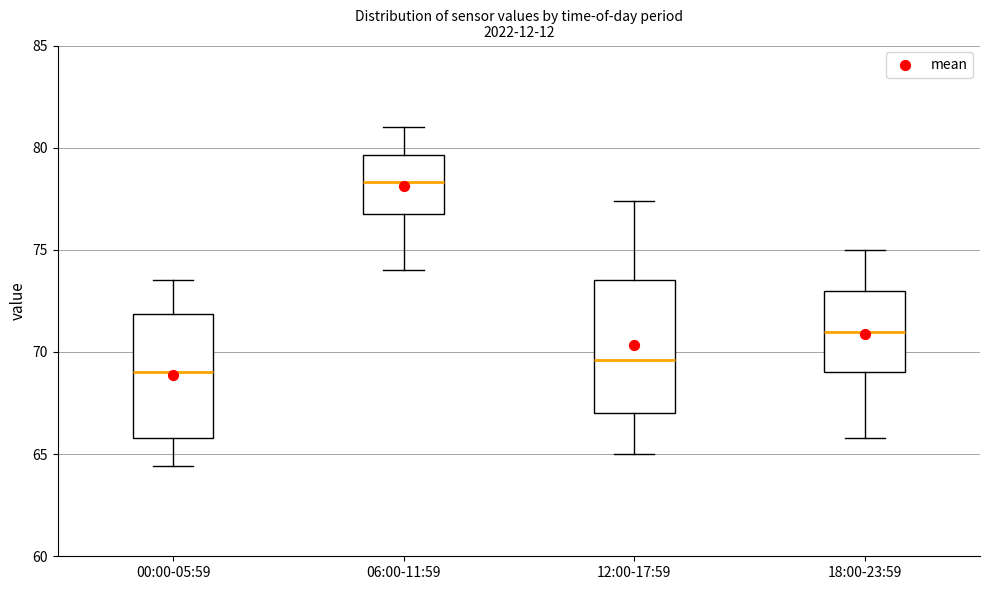

Reading left to right, read every box against the y-axis: the position of its median line, the range the box covers, and the ends of its whiskers. The values are not printed on the chart, so give them approximately, as read against the axis.

00:00-05:59: median 69.0, box 66.0 to 72.0, whiskers 64.5 to 73.5
06:00-11:59: median 78.5, box 77.0 to 79.5, whiskers 74.0 to 81.0
12:00-17:59: median 69.5, box 67.0 to 73.5, whiskers 65.0 to 77.5
18:00-23:59: median 71.0, box 69.0 to 73.0, whiskers 66.0 to 75.0